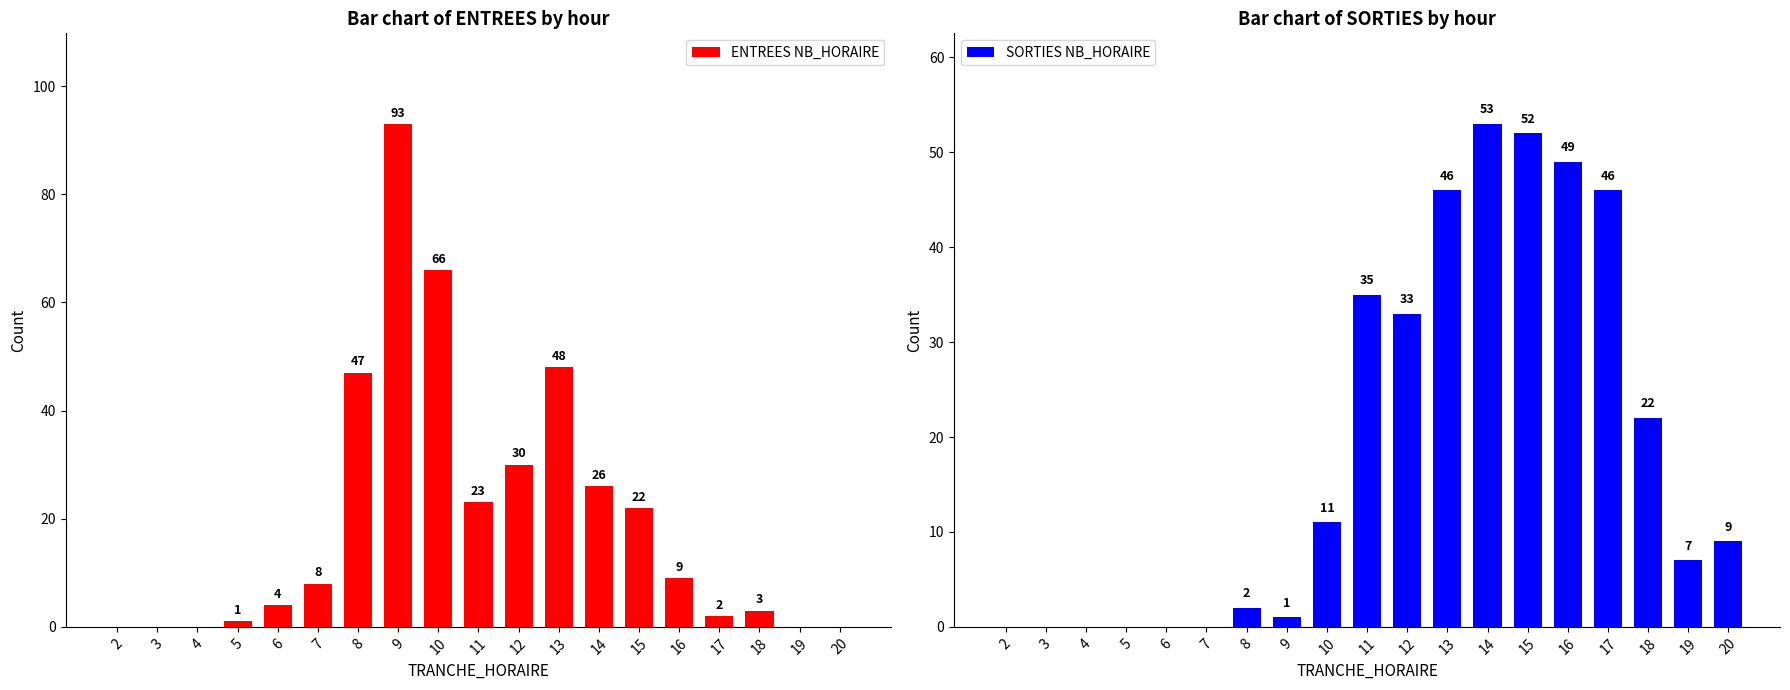

Reading left to right, what are all the values shown in this chart?

ENTREES NB_HORAIRE: 2=0	3=0	4=0	5=1	6=4	7=8	8=47	9=93	10=66	11=23	12=30	13=48	14=26	15=22	16=9	17=2	18=3	19=0	20=0
SORTIES NB_HORAIRE: 2=0	3=0	4=0	5=0	6=0	7=0	8=2	9=1	10=11	11=35	12=33	13=46	14=53	15=52	16=49	17=46	18=22	19=7	20=9